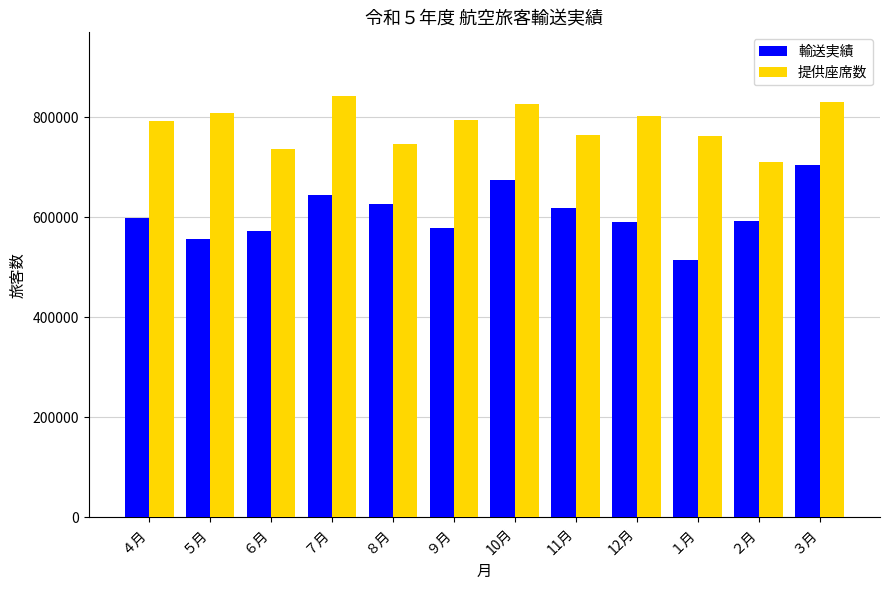

What is the difference between the second highest and second lowest values in the 提供座席数 series?

93087